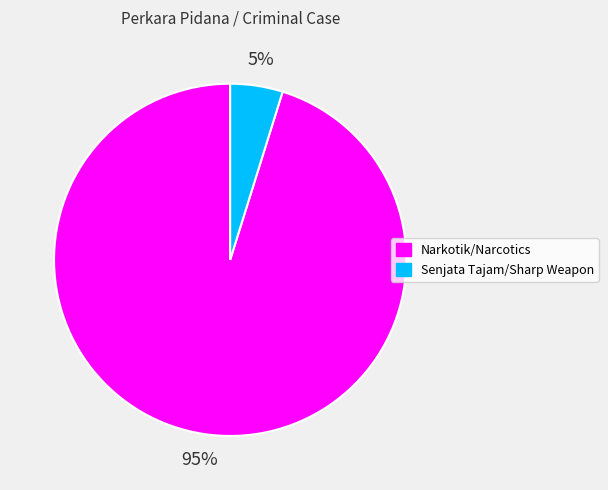

Which has a higher value, Senjata Tajam/Sharp Weapon or Narkotik/Narcotics?

Narkotik/Narcotics